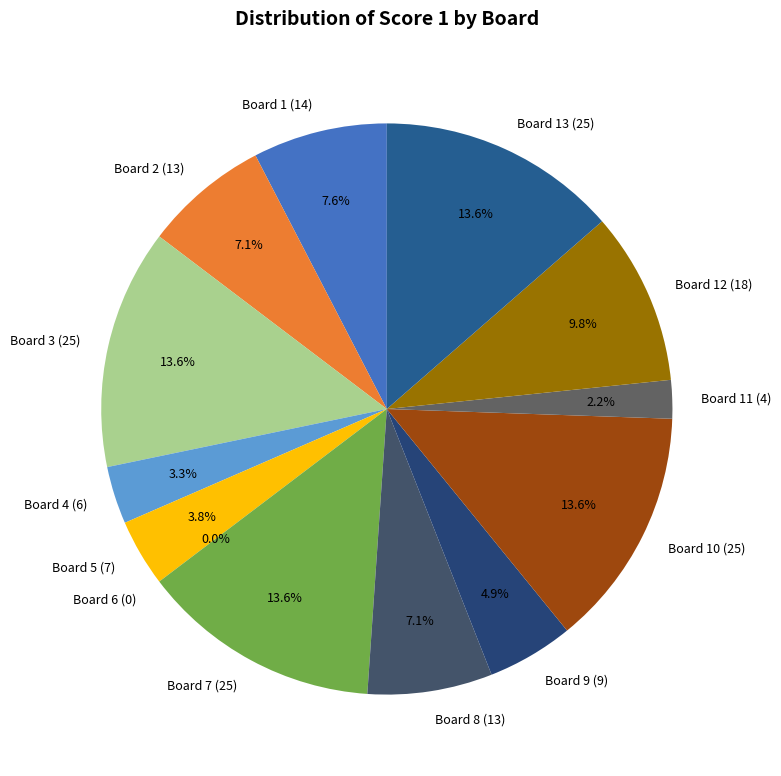

What is the change in value from Board 4 (6) to Board 12 (18)?

+12